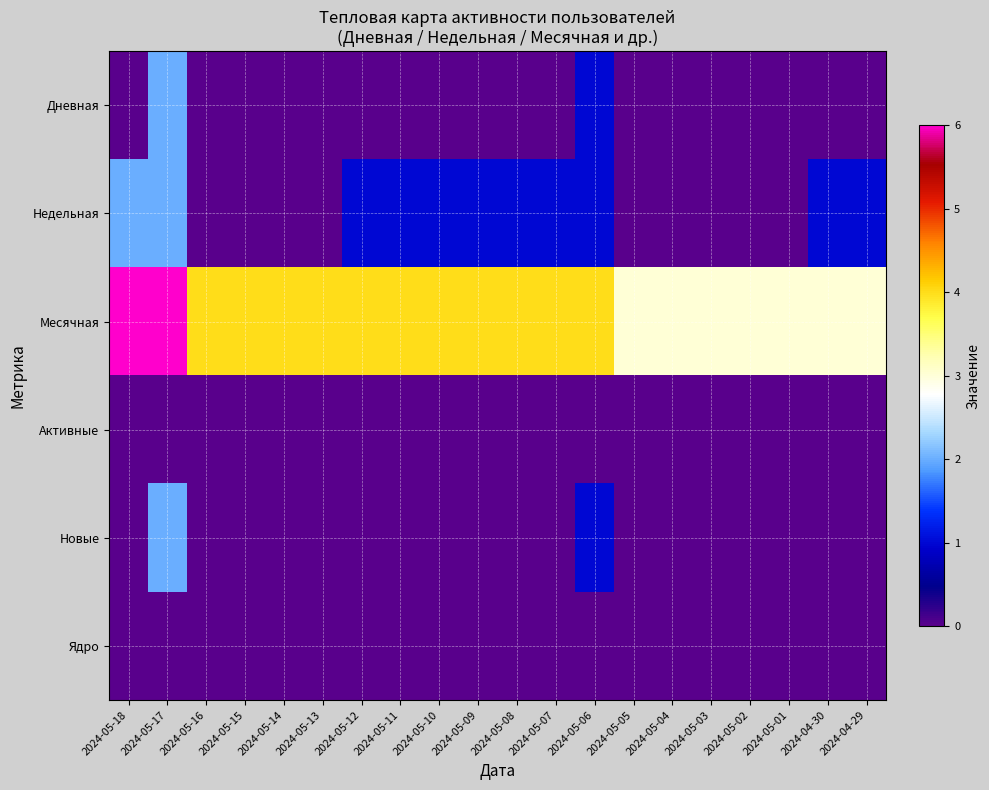

Count the number of data series in this chart.

6